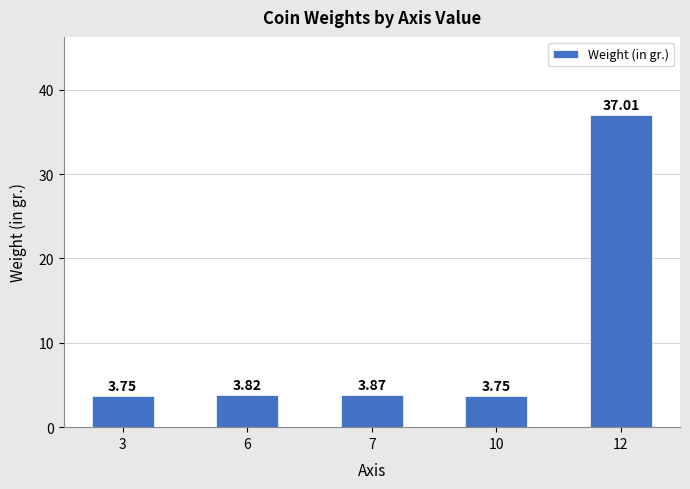

At which label is the value closest to 20?

7